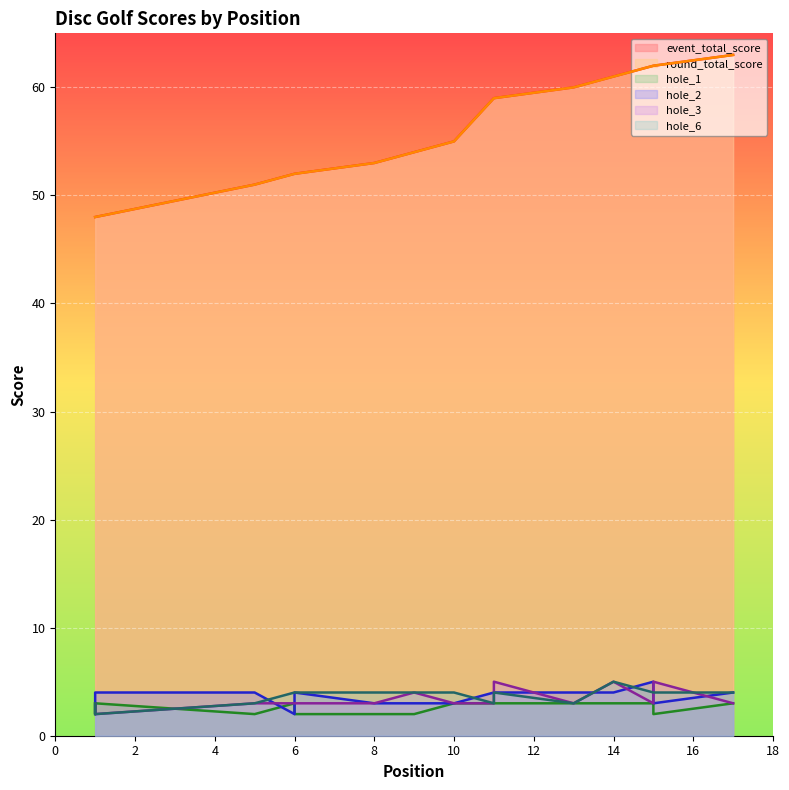

What is the highest value of the event_total_score series?

63